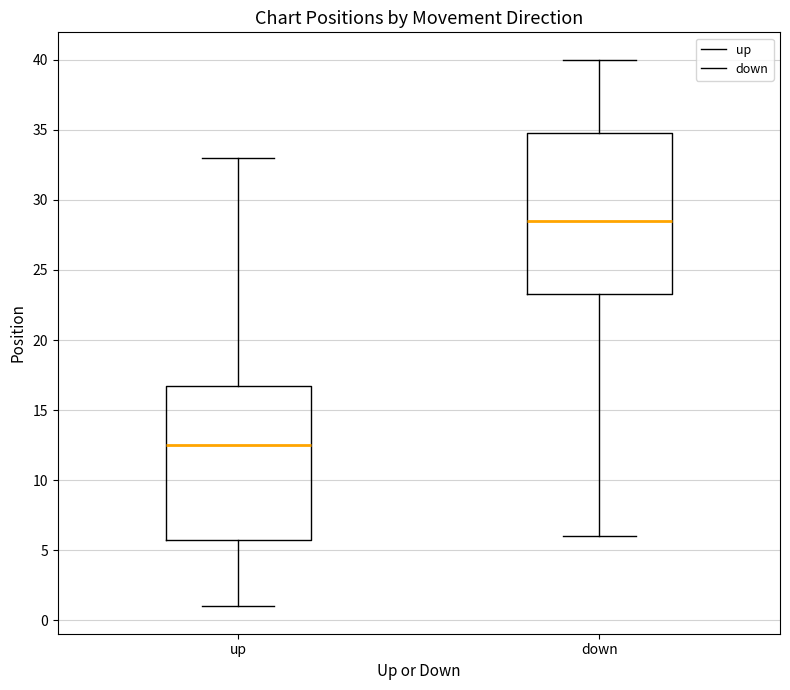

Which box is the tallest, from its lower edge to its upper edge?

down